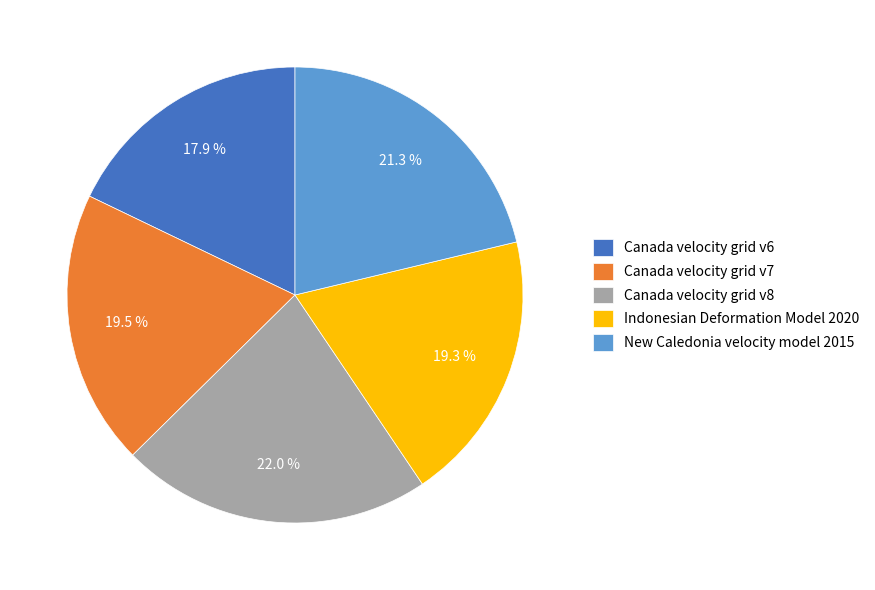

To the nearest percent, what is the difference between the Canada velocity grid v6 and Canada velocity grid v7 slice percentages?

2%